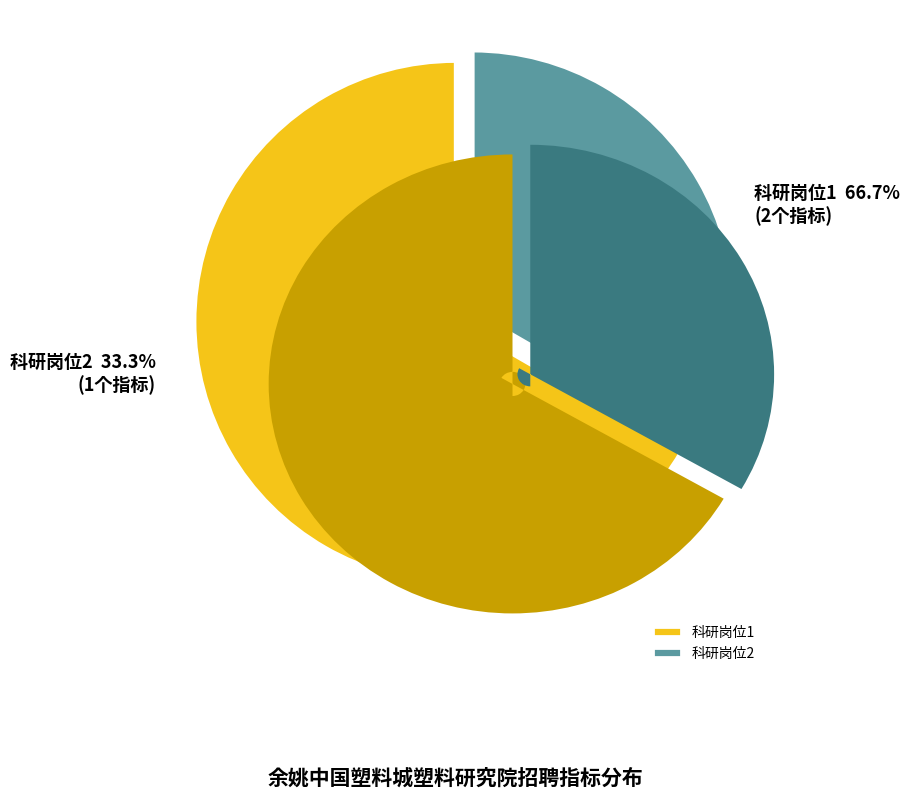

The 科研岗位1 slice represents 67% of the pie. True or false?

True